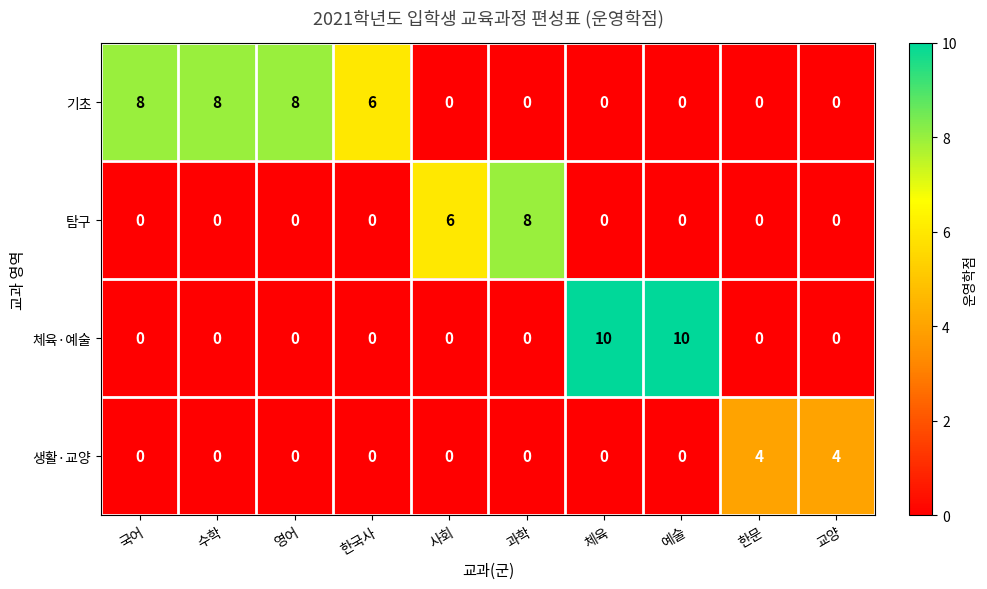

Is it true that 생활·교양 equals 2 at 한문?

False